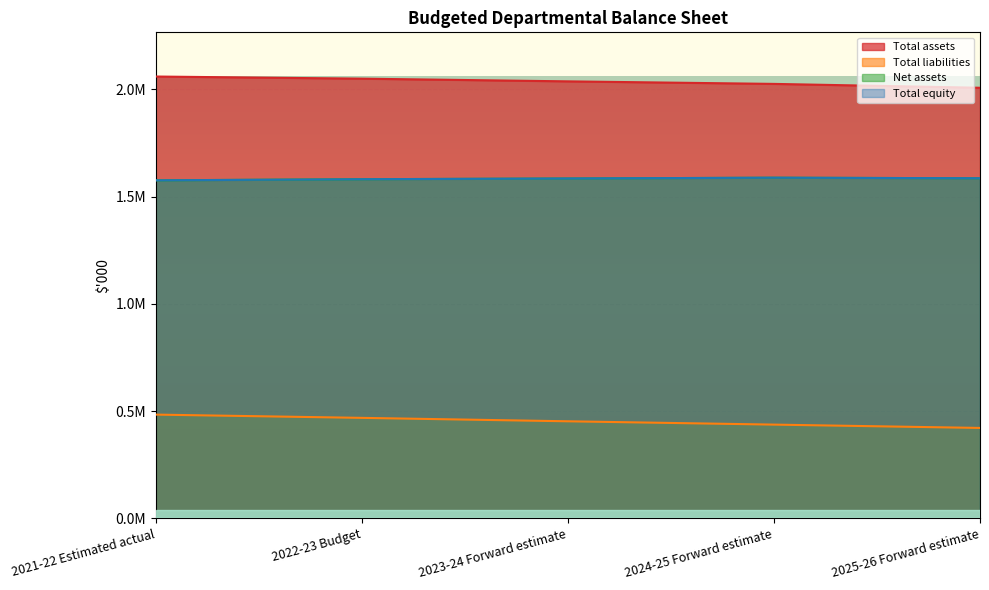

Where is the first local maximum for Net assets?

2024-25 Forward estimate